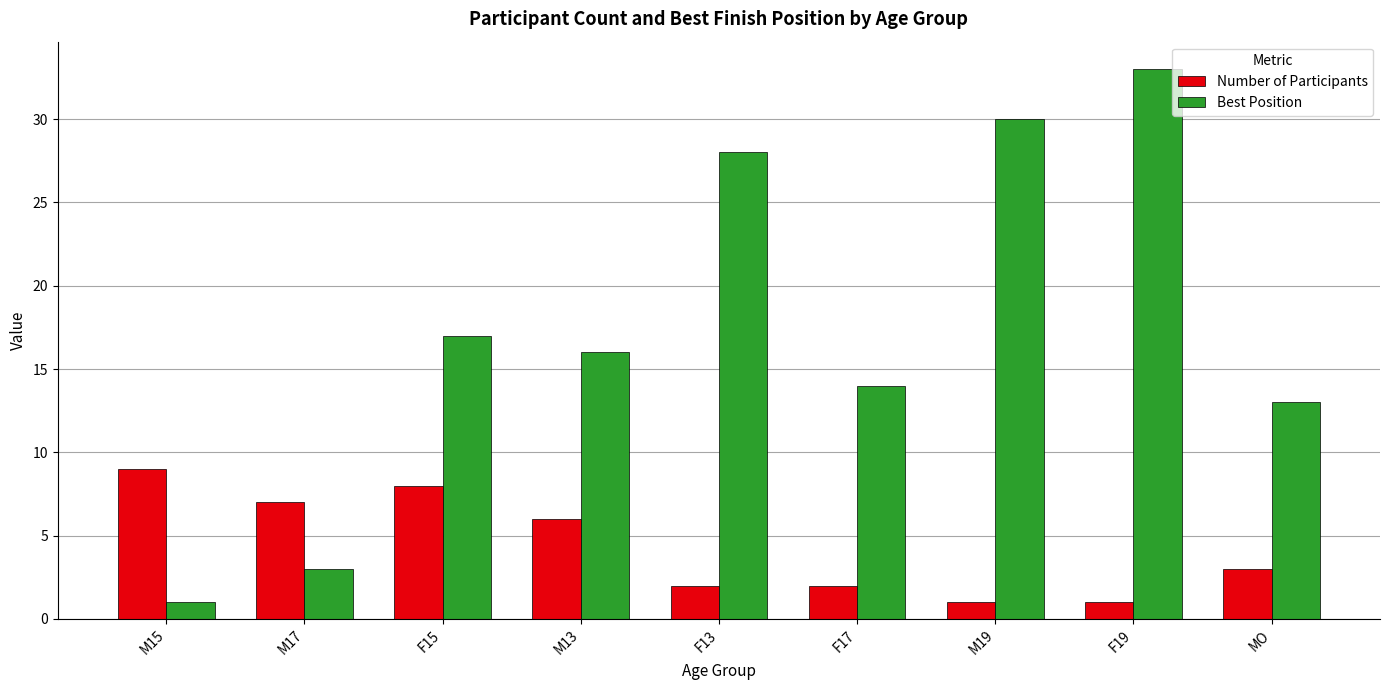

Which series has the widest spread of values?

Best Position